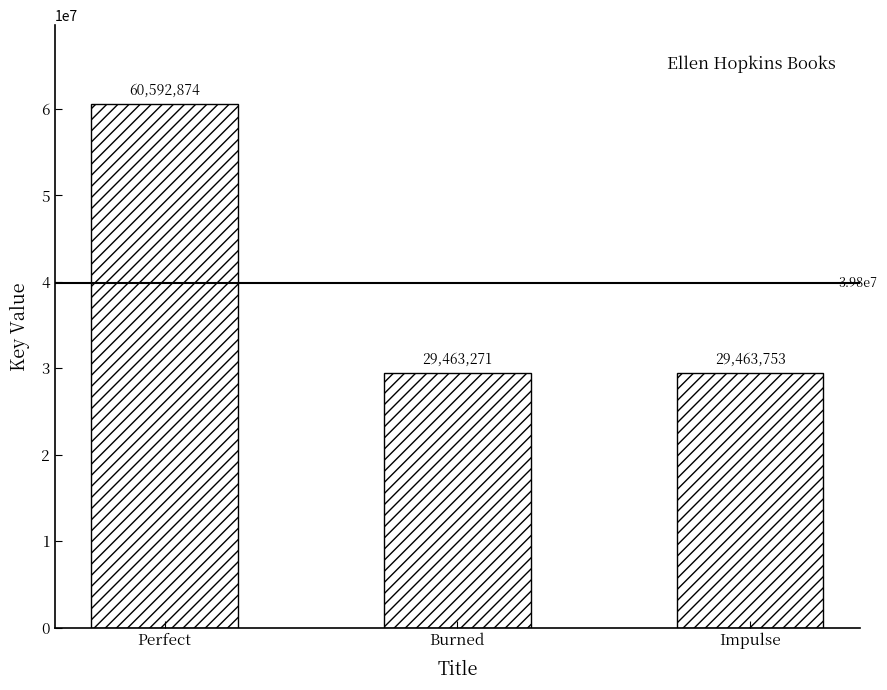

What is the difference between the values at Impulse and Burned?

482